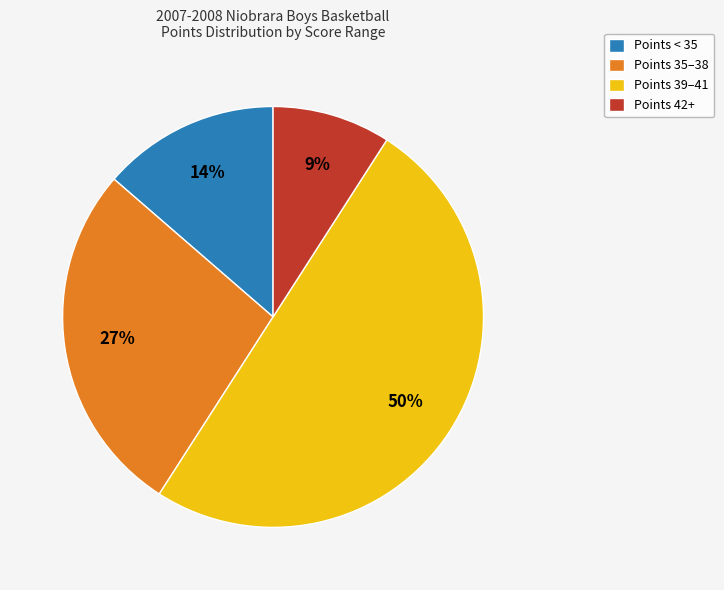

How many segments does this pie chart have?

4